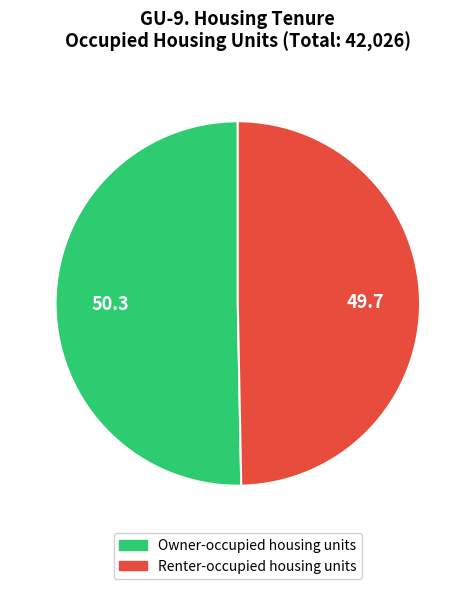

True or false: Owner-occupied housing units accounts for 41% of the total.

False